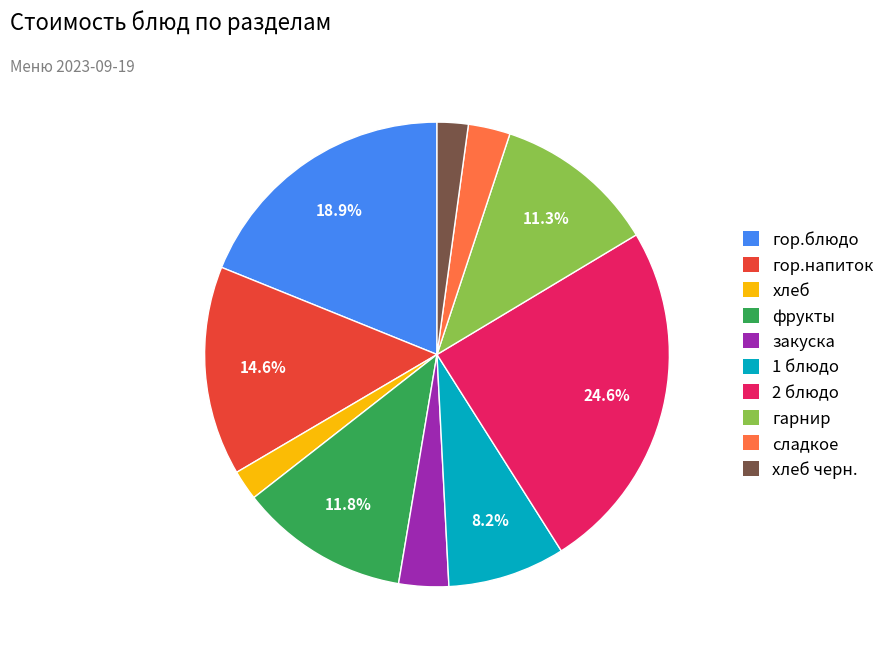

How many slices are in this pie chart?

10